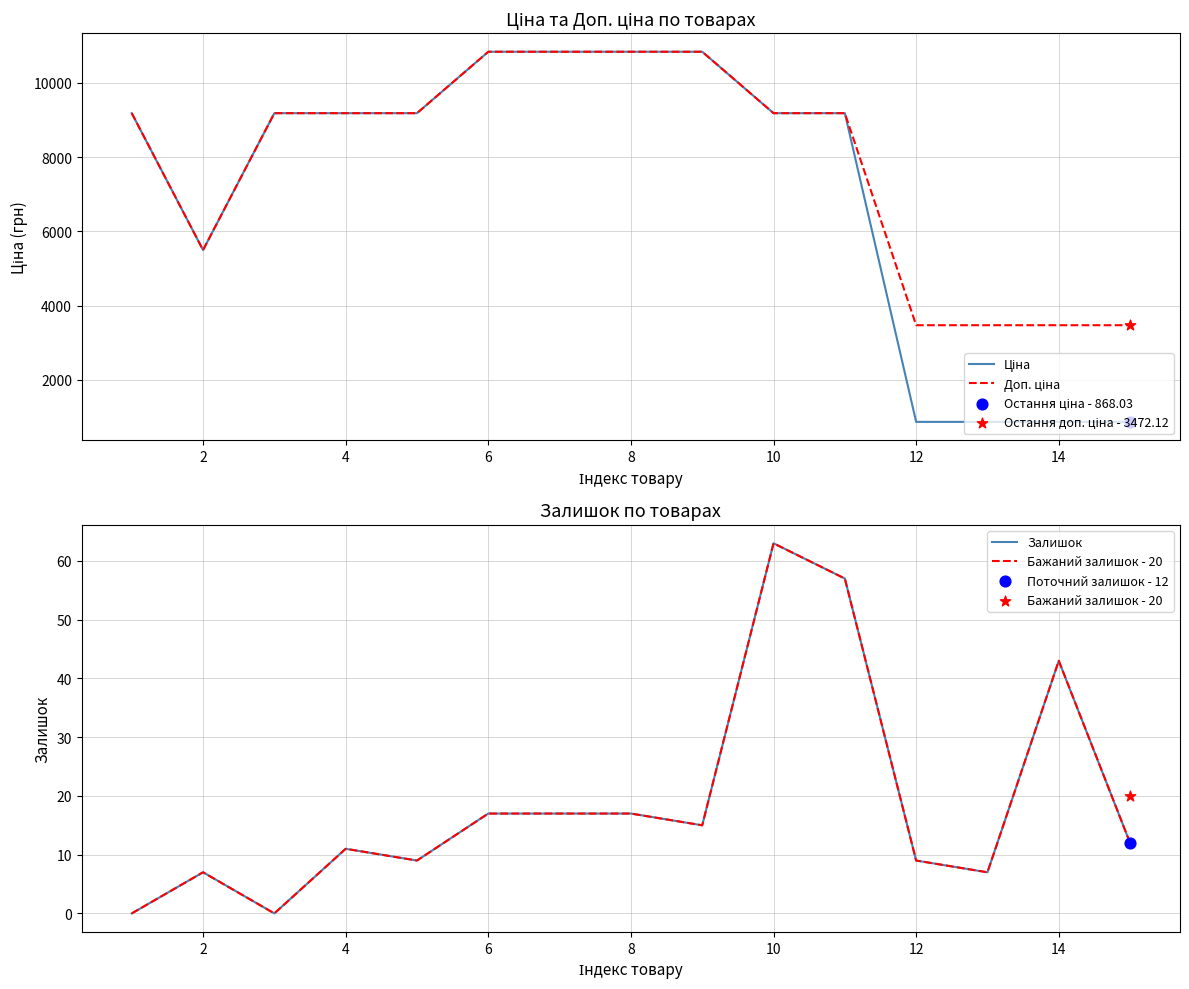

Which series contains the highest Y value?

Ціна